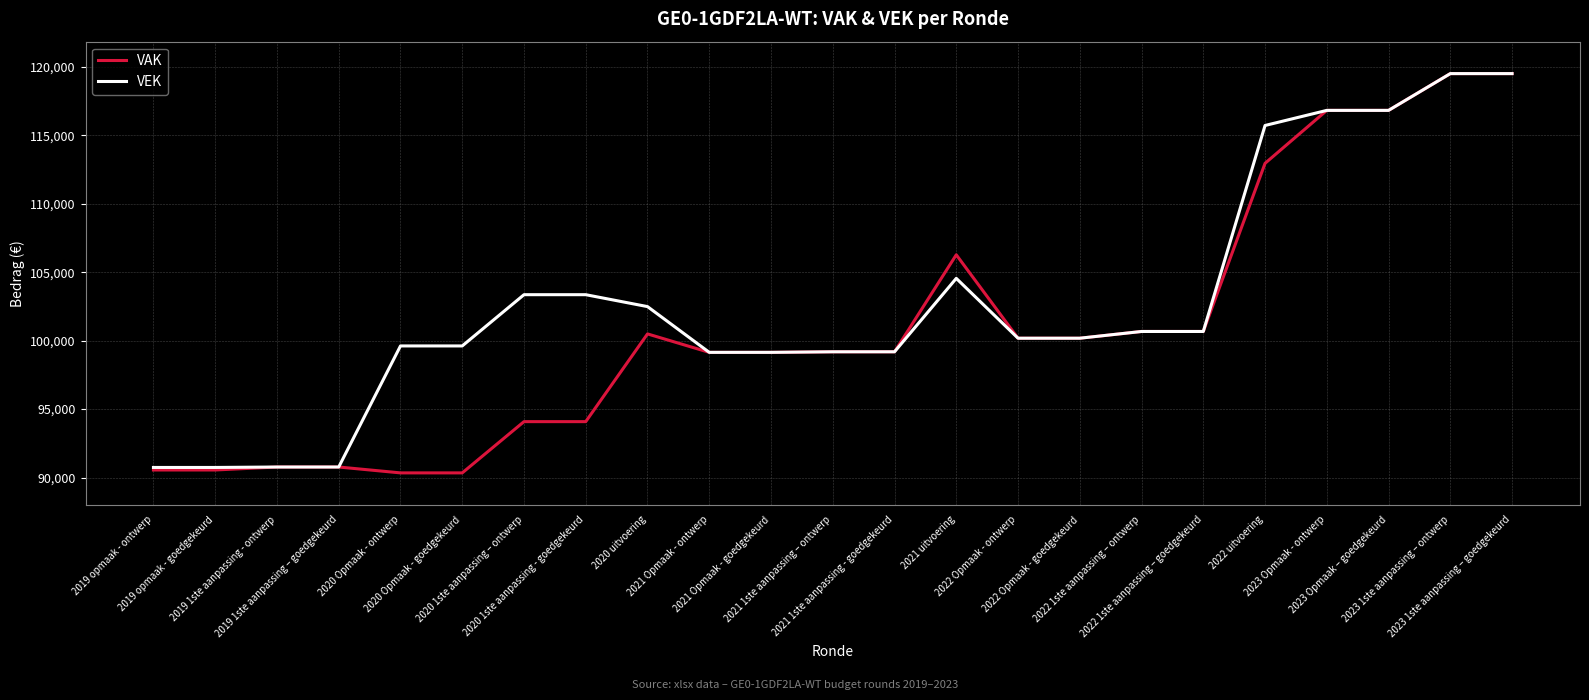

Rank the series by their average value, from lowest to highest.

VAK, VEK